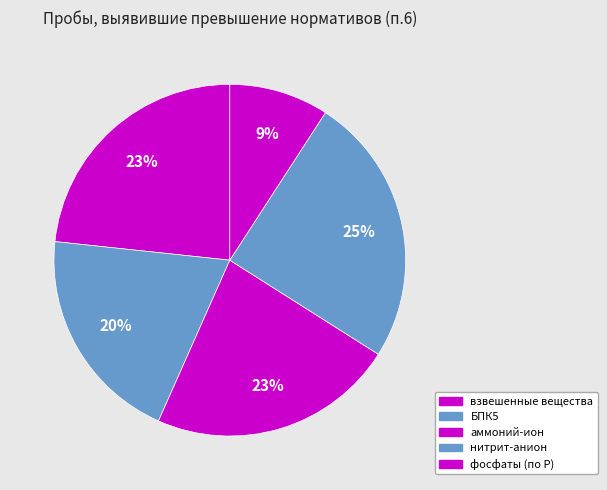

To the nearest percent, what percentage of the pie is аммоний-ион?

23%